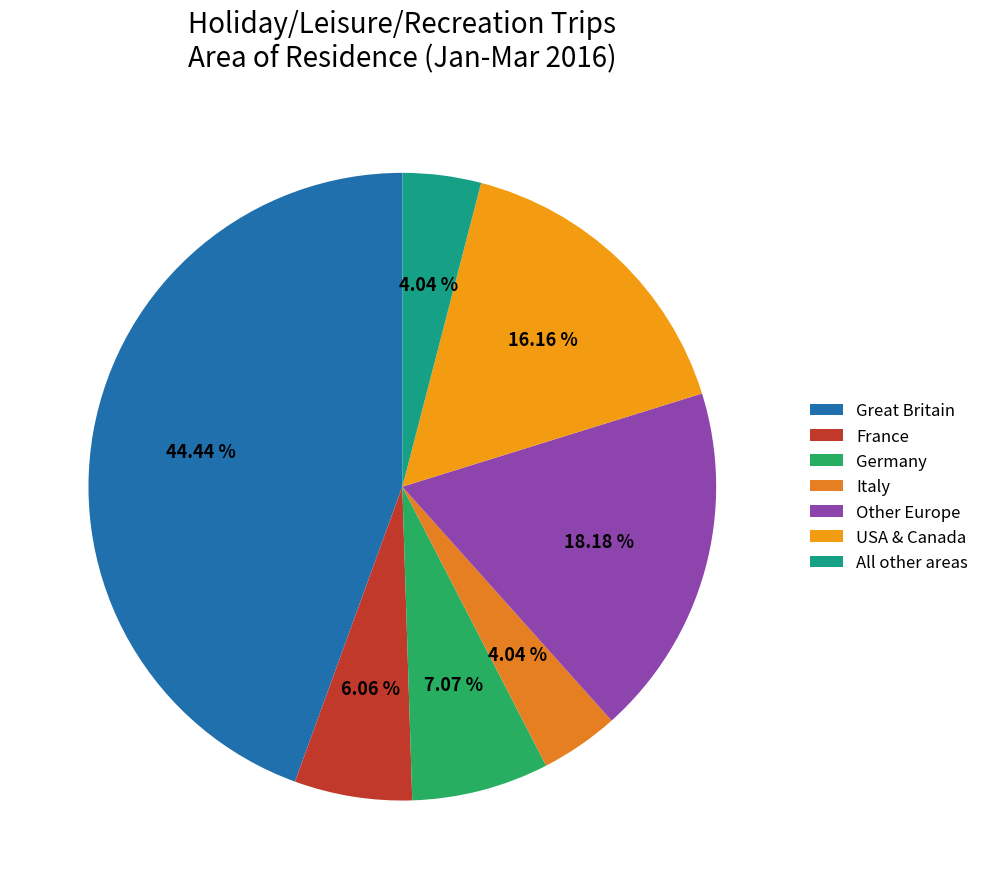

Which slice is the largest?

Great Britain